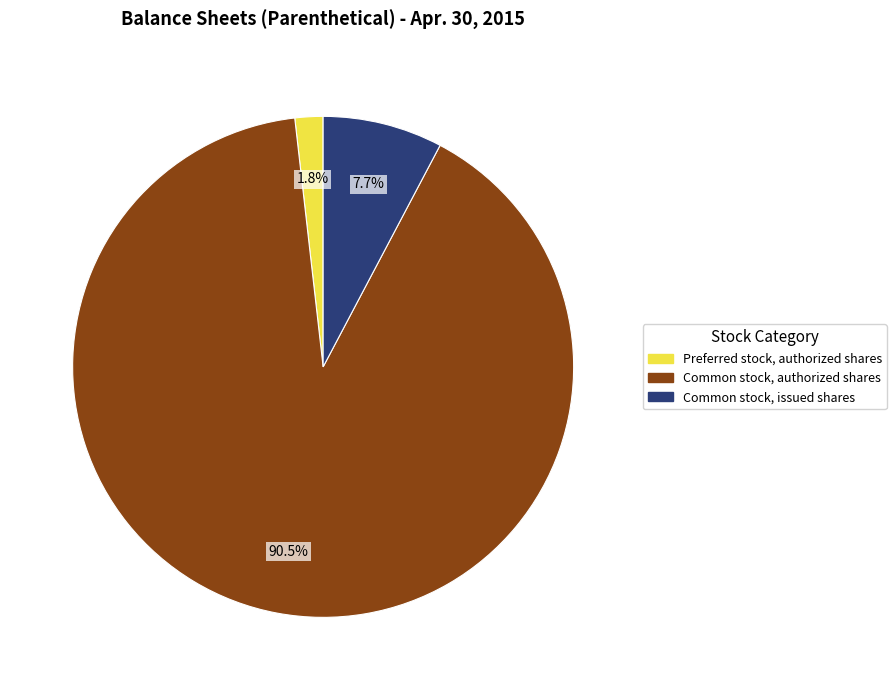

Does any single category account for the majority?

Yes